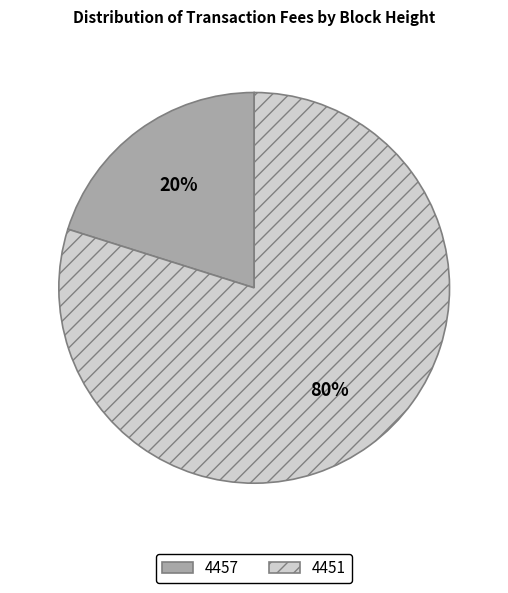

Is the sum of 4451 and 4457 greater than half?

Yes